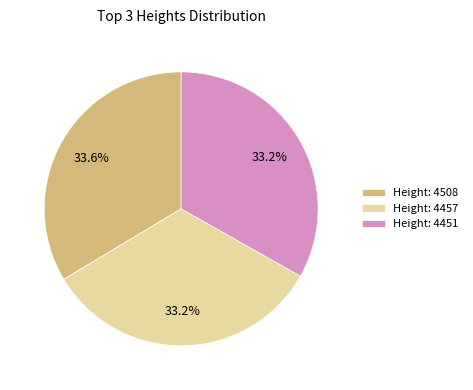

What percentage is NOT represented by Height: 4457?

66.8%